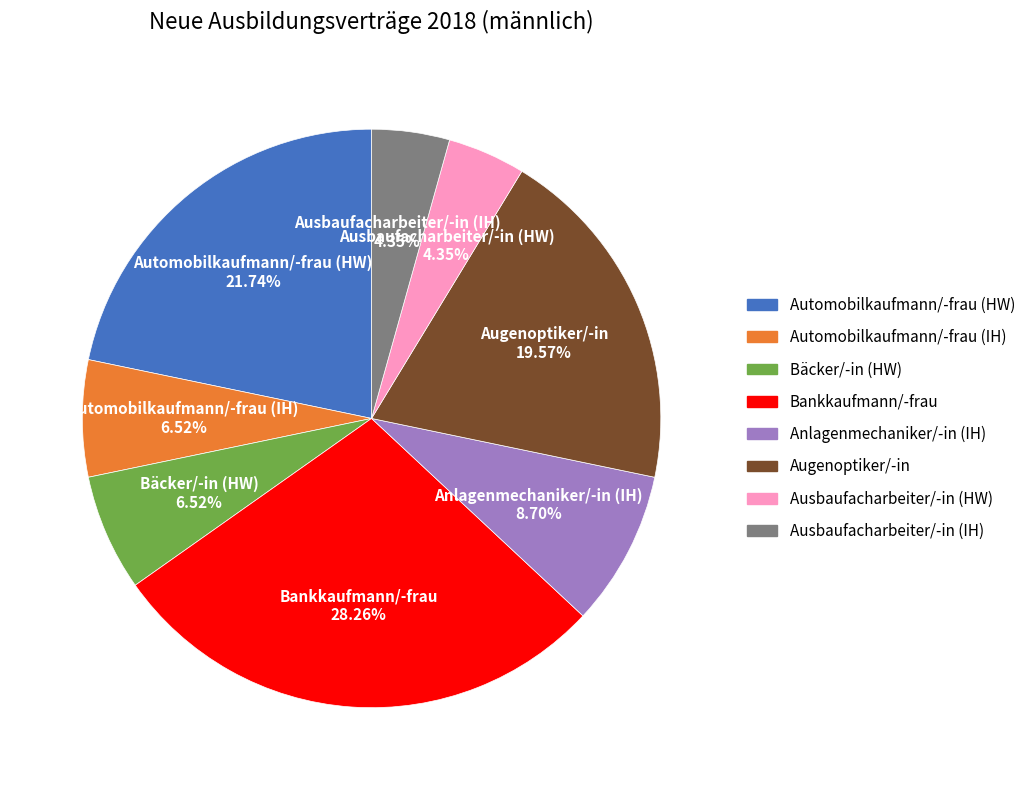

Does any single category account for the majority?

No